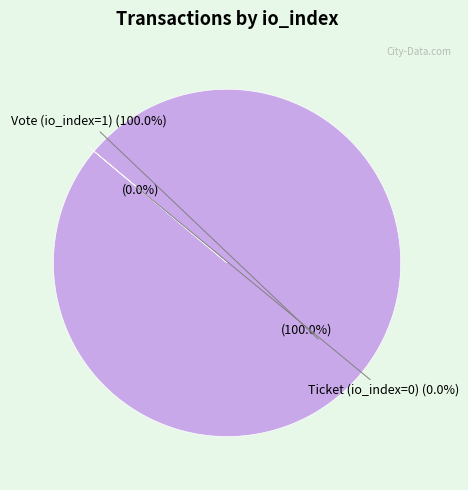

What percentage is the Vote (io_index=1) slice, to the nearest percent?

100%